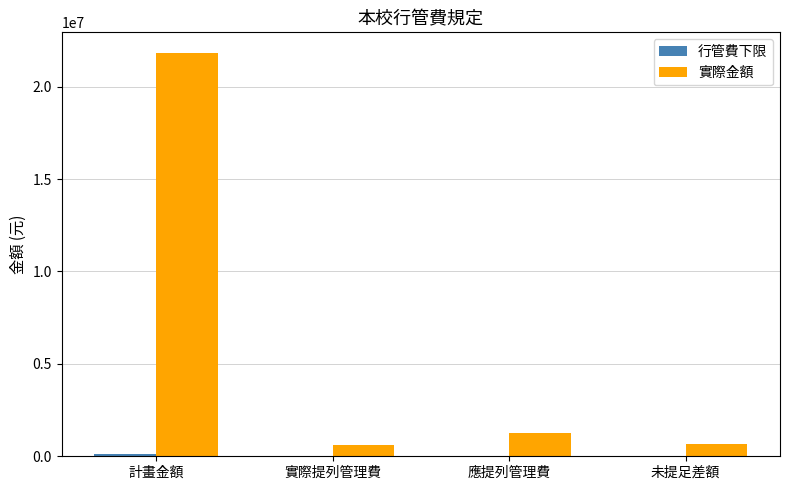

Which label corresponds to the largest value in the chart?

計畫金額